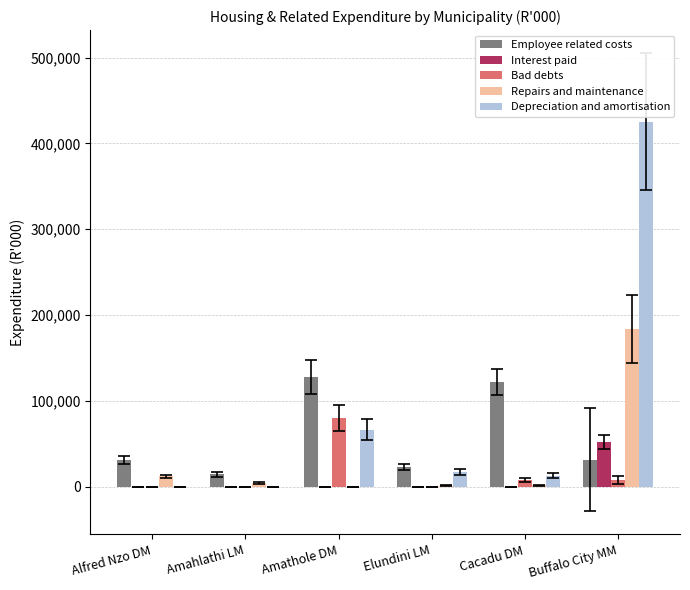

The Bad debts series shows 7980 at Buffalo City MM. True or false?

True